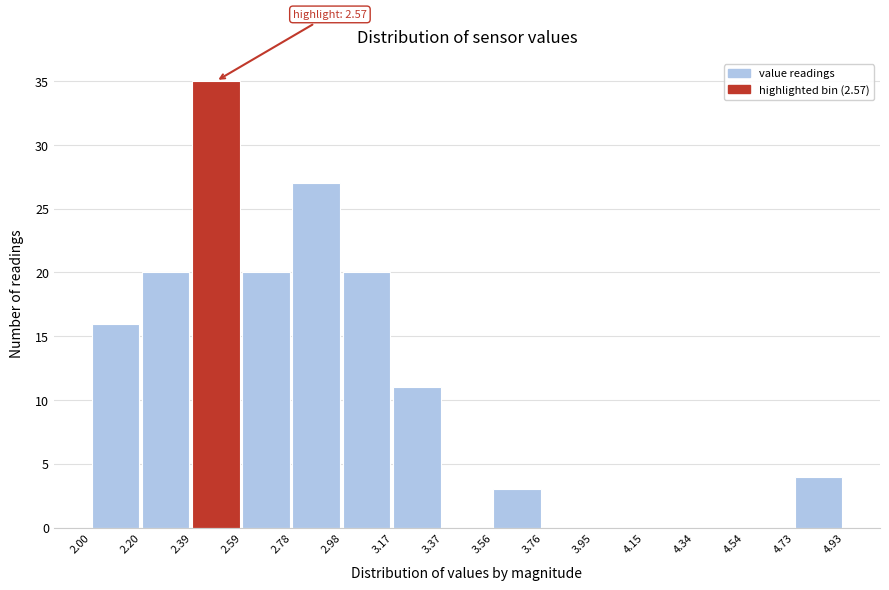

Which range on the x-axis has the tallest bar?

2.39 to 2.59